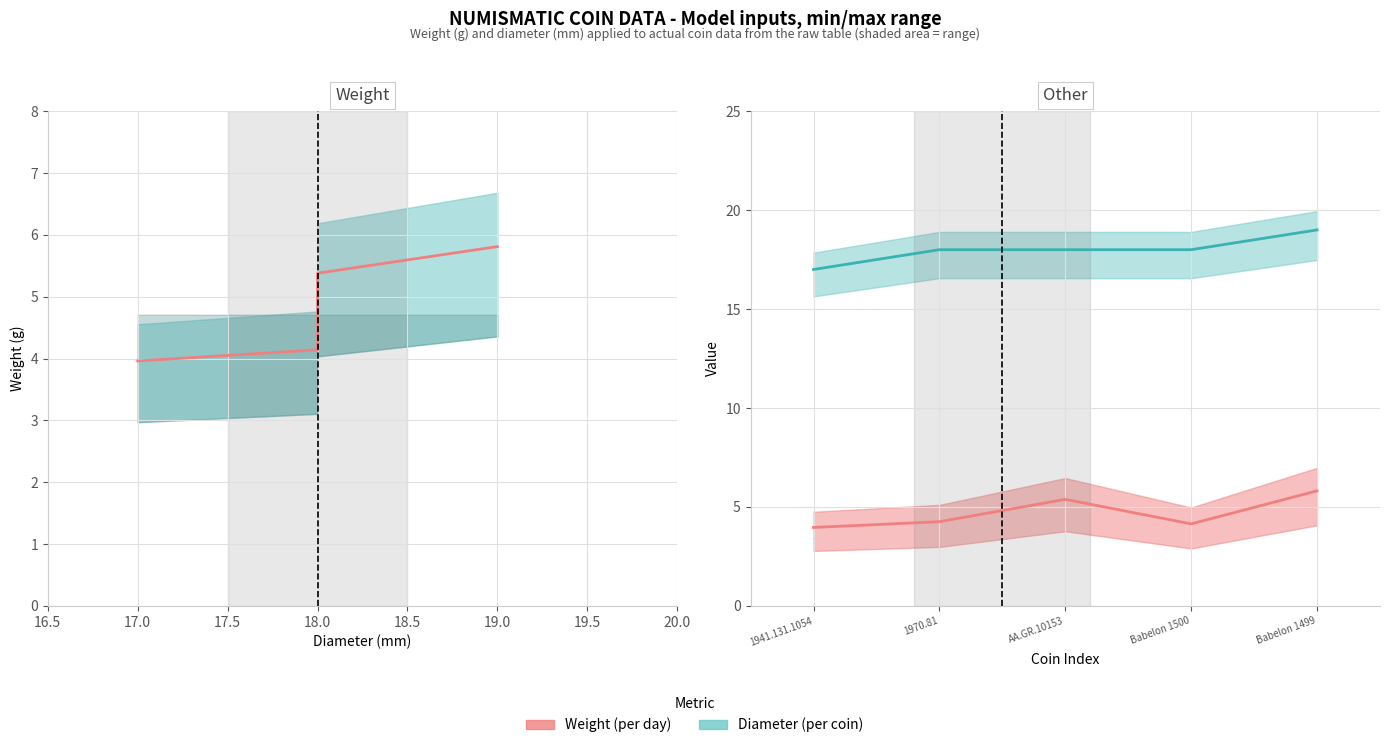

How many data points in Diameter line are above 18?

1